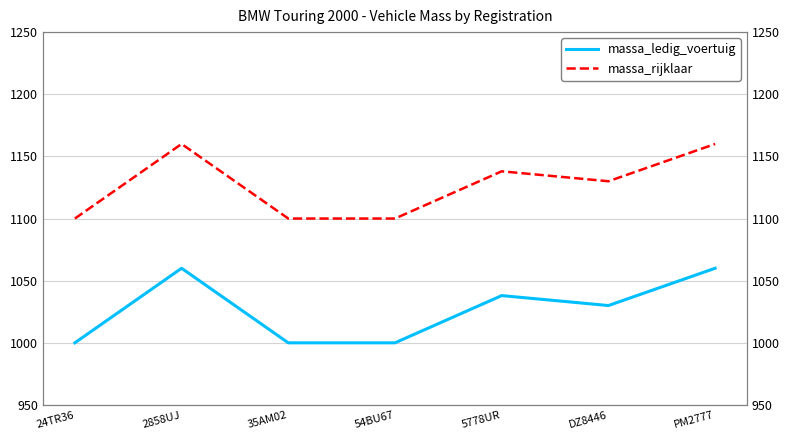

In massa_ledig_voertuig, how many points are lower than both neighbors (excluding endpoints)?

1